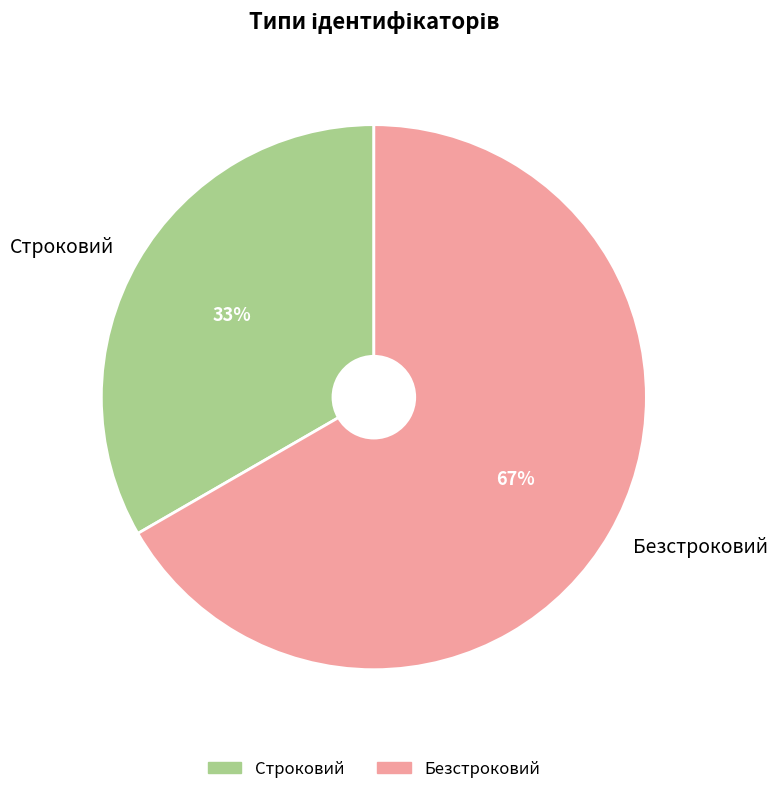

Is the sum of Безстроковий and Строковий greater than half?

Yes